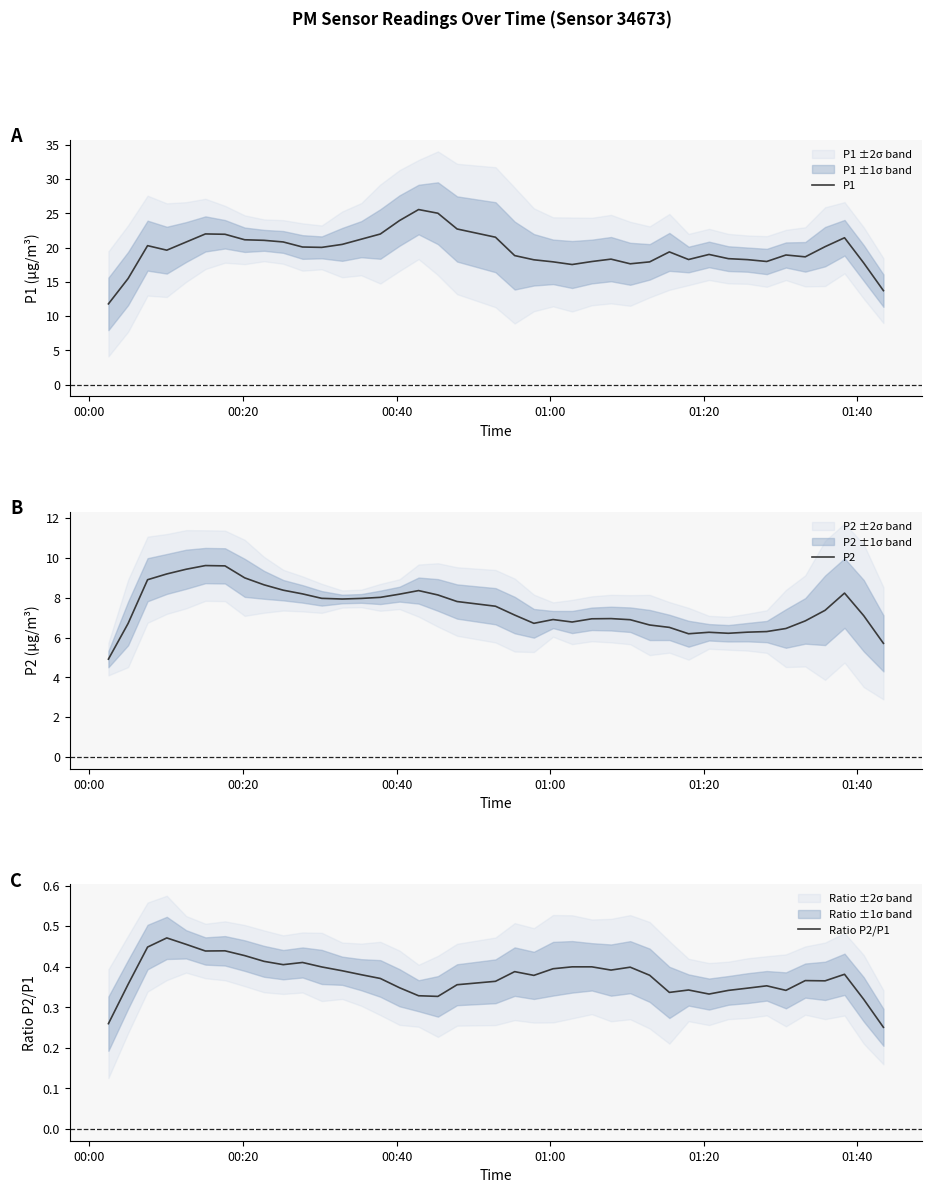

How many data points in P1 are less than 19?

18